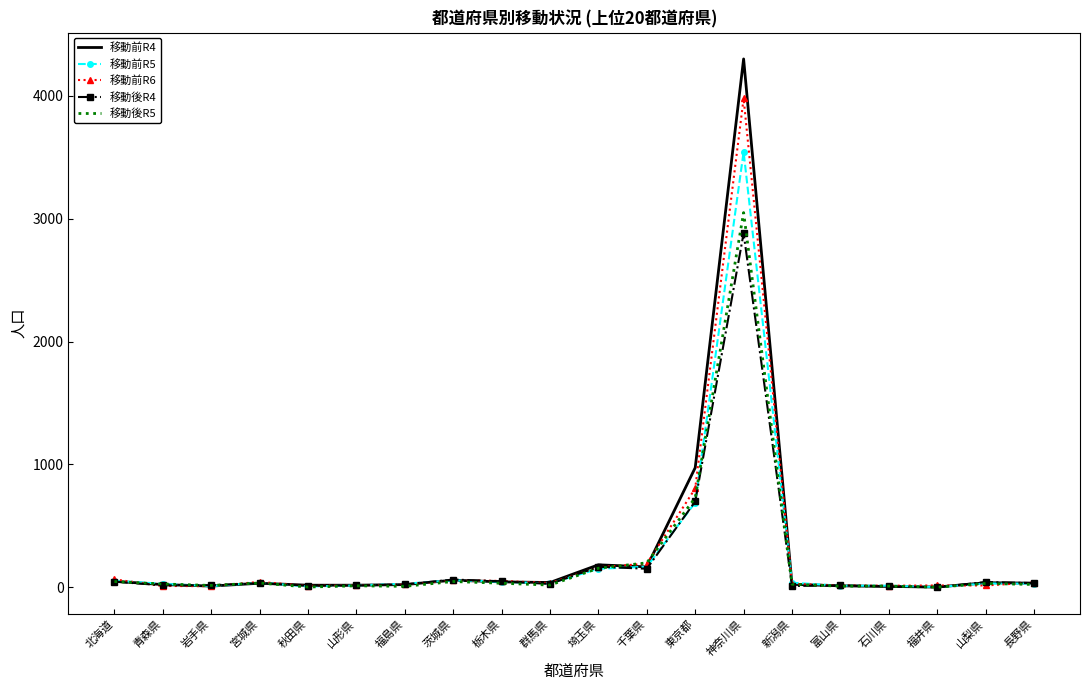

What position from the right is 長野県?

1